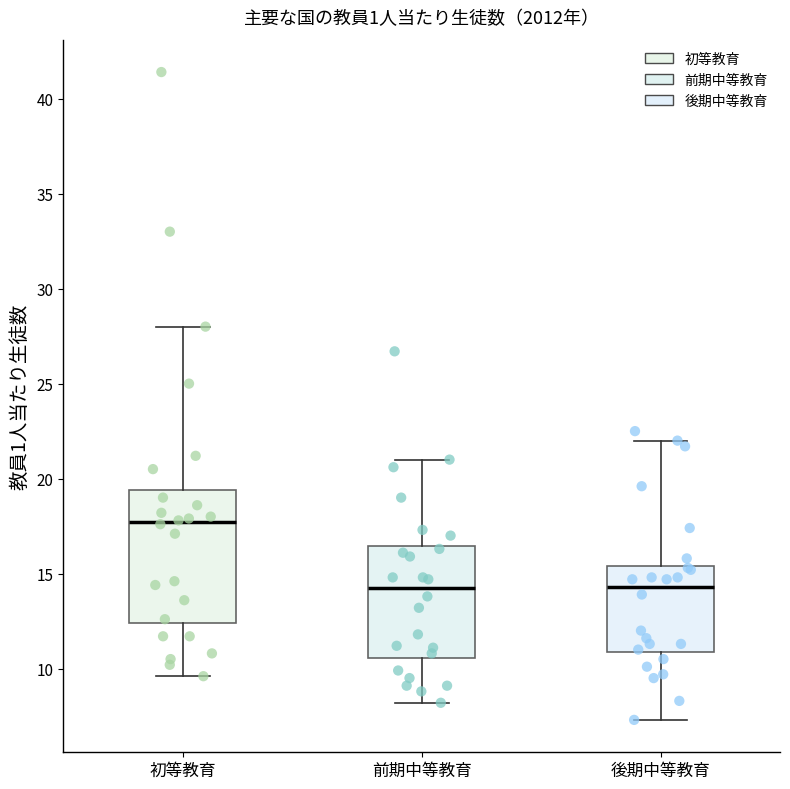

Where is the upper edge of the box for 前期中等教育 on the y-axis? The values are not printed on the chart, so give them approximately, as read against the axis.

16.5